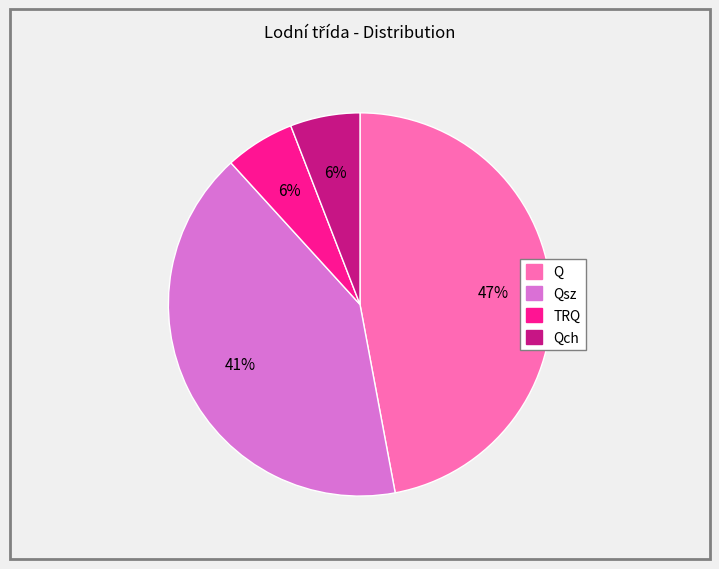

Is it true that Q is 53% of the pie?

False